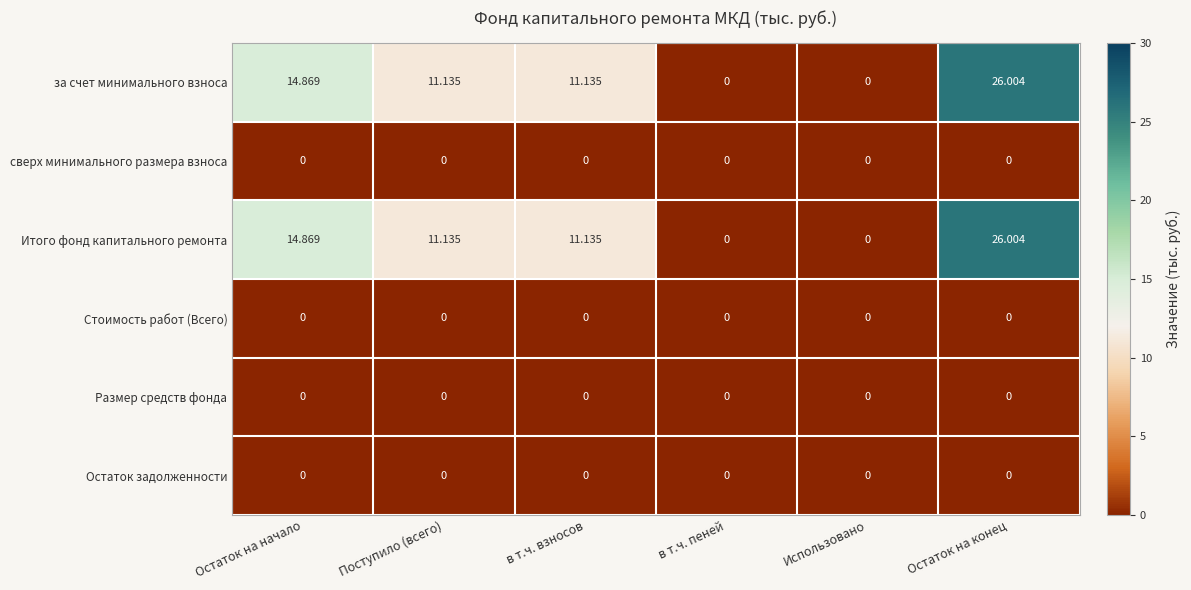

How many series are shown in this chart?

6